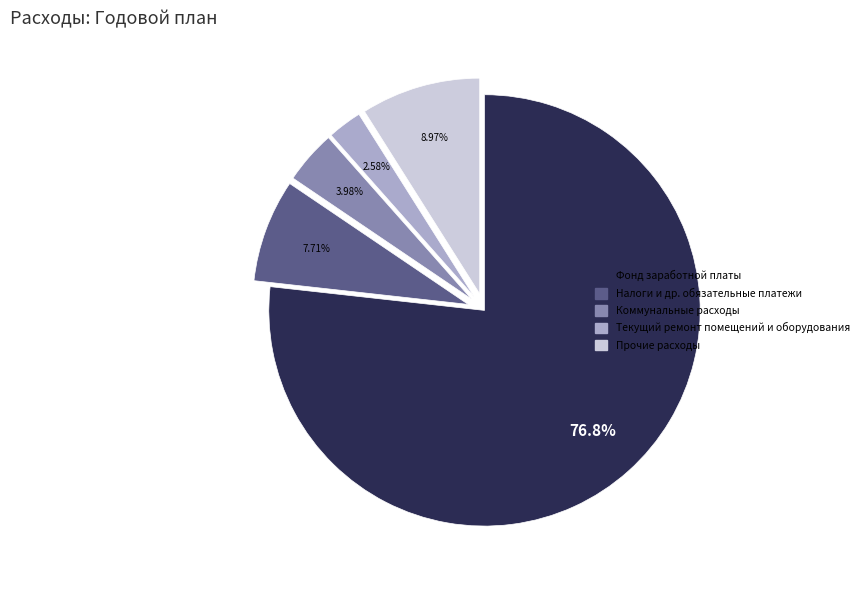

To the nearest percent, what portion does Коммунальные расходы represent?

4%